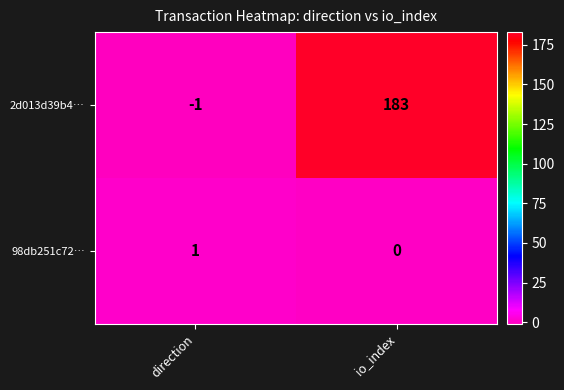

At which category is the sum across all series the highest?

io_index